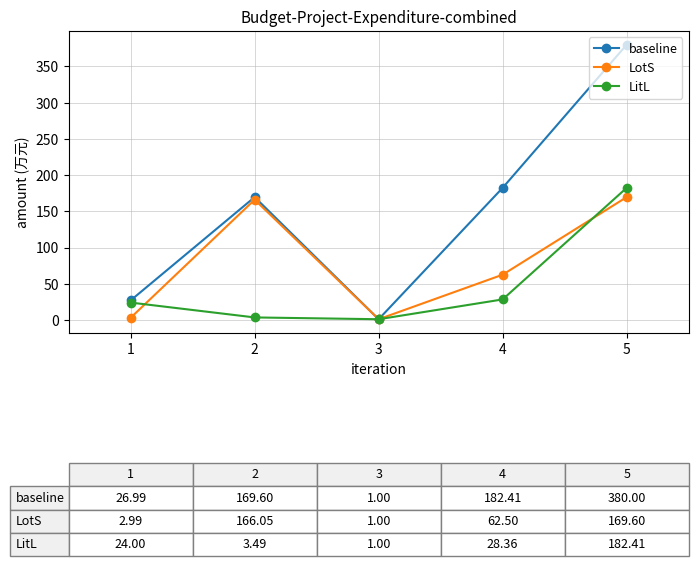

Is the value of LotS at 4 greater than the value of baseline at 3?

Yes